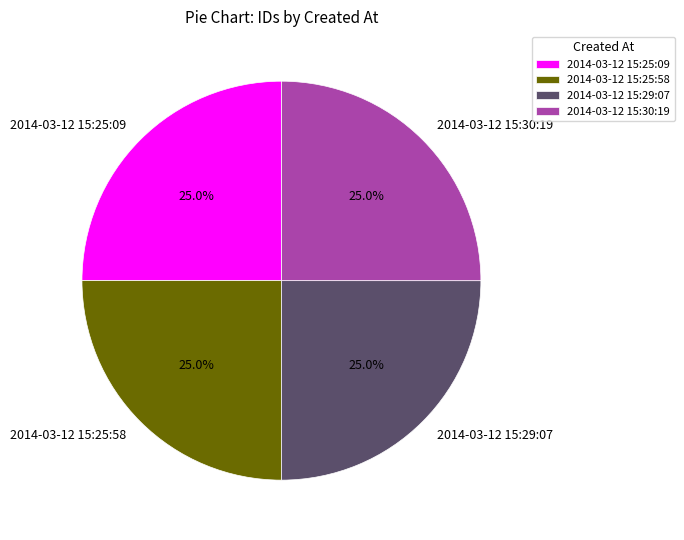

Approximately how many times larger is the value at 2014-03-12 15:29:07 compared to 2014-03-12 15:25:58?

1.0